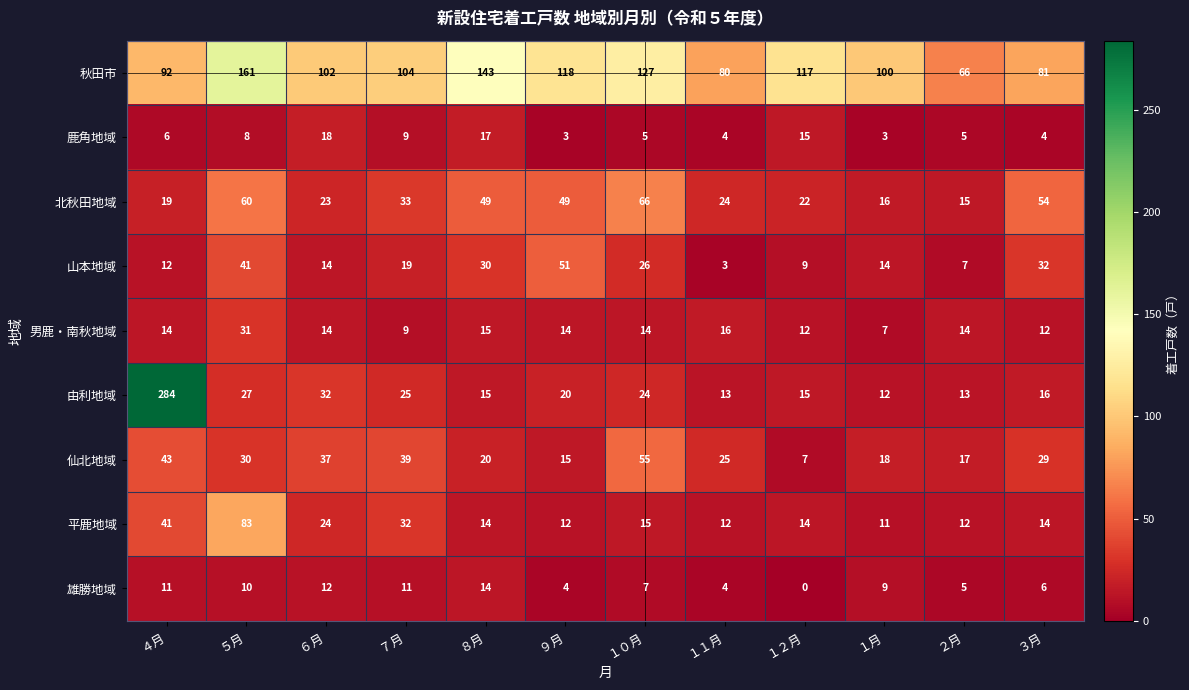

Between ６月 and １月, which series saw the biggest shift?

由利地域